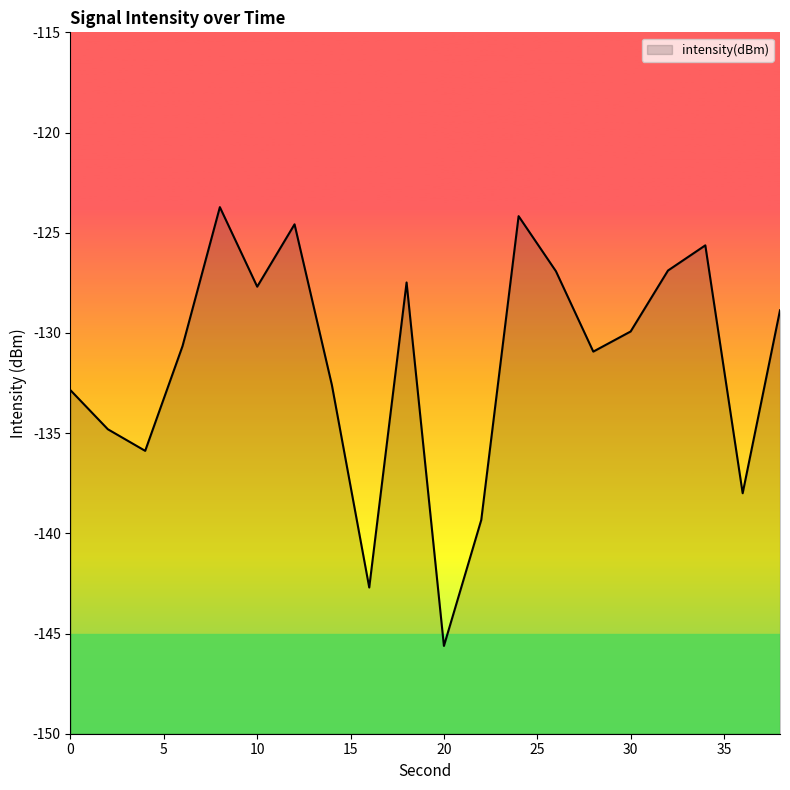

How many lines are shown in the chart?

1